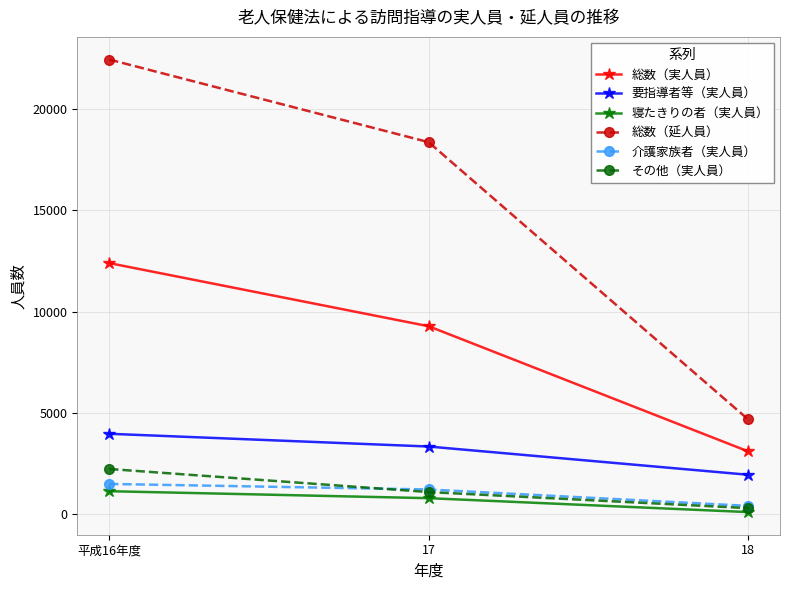

Between 平成16年度 and 17, which series saw the biggest shift?

総数（延人員）